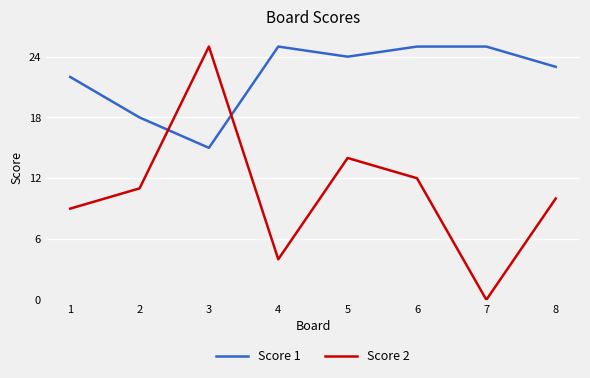

What is the sum of the Score 2 values at 1 and 7?

9